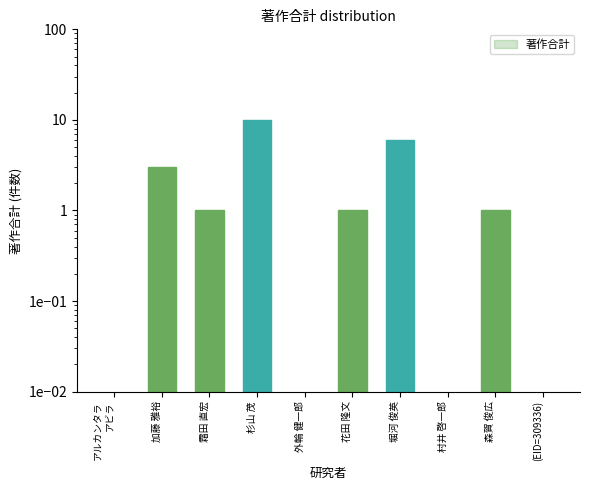

Is it true that the value at 加藤 雅裕 is 3.0?

True